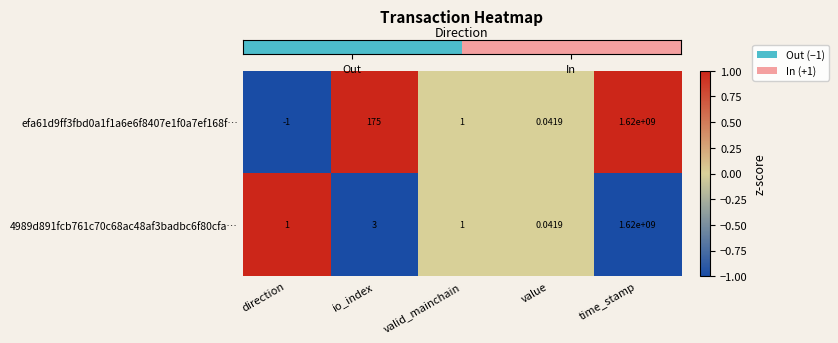

Is the value of 4989d891fcb761c70c68ac48af3badbc6f80cfa… at io_index greater than the value of efa61d9ff3fbd0a1f1a6e6f8407e1f0a7ef168f… at valid_mainchain?

Yes